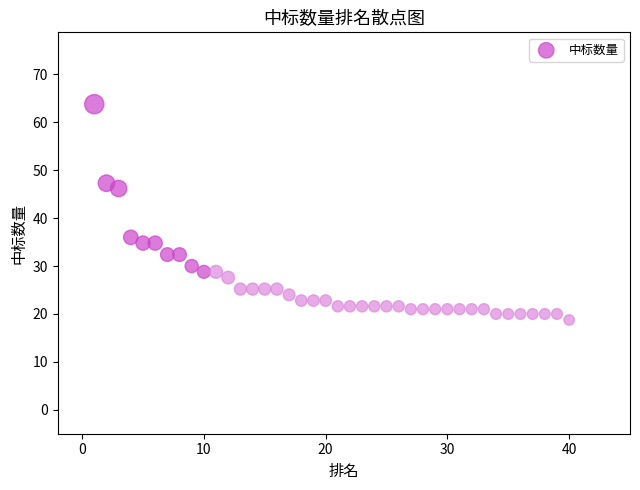

What is the range of X values (max minus min)?

39.0